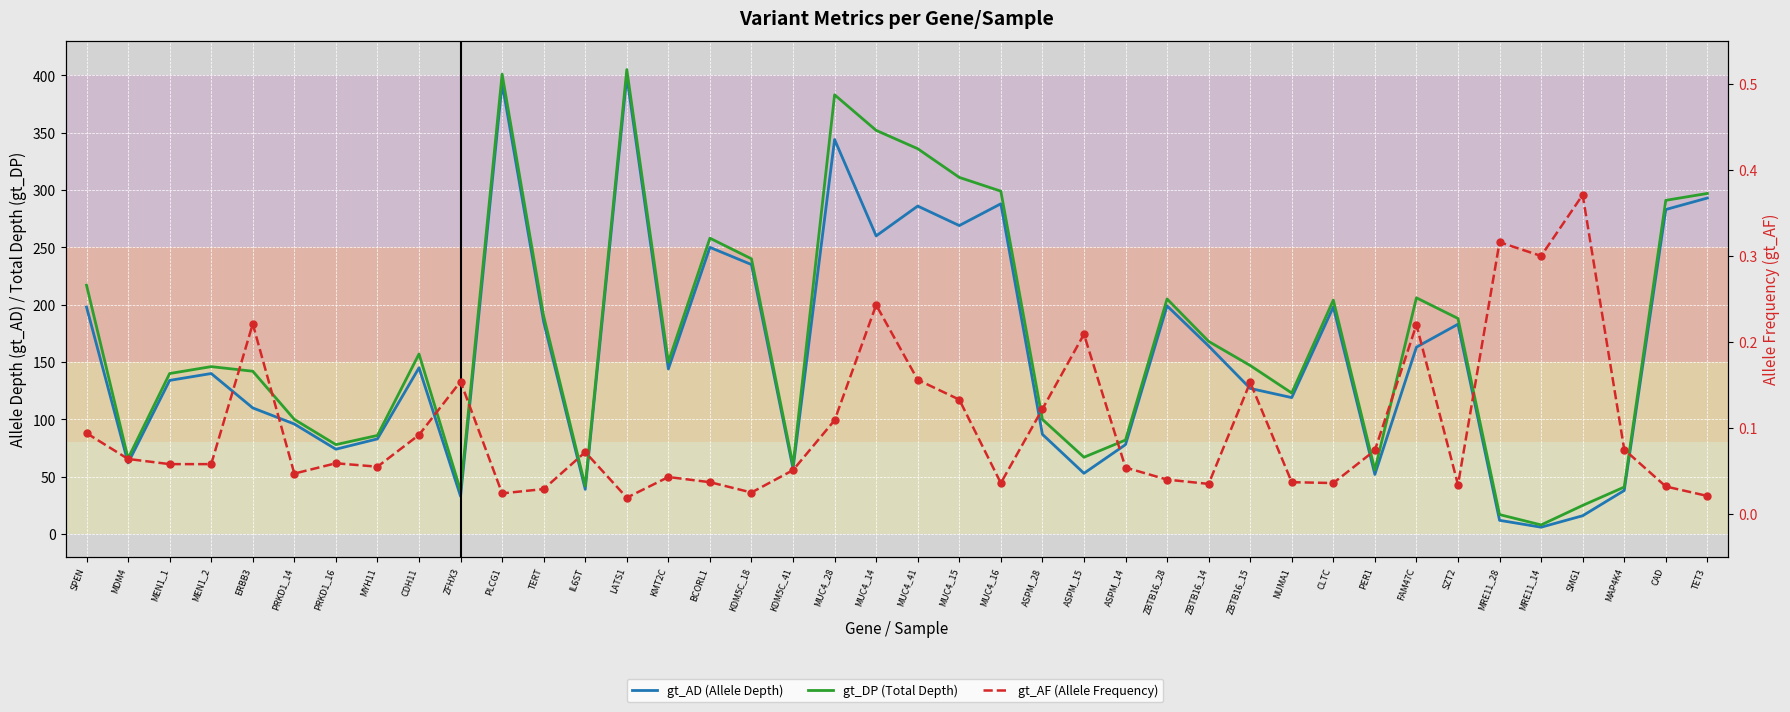

What is the total value across all series at NUMA1?

242.0